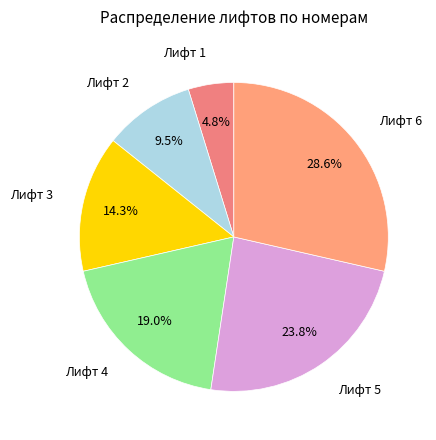

How many segments does this pie chart have?

6